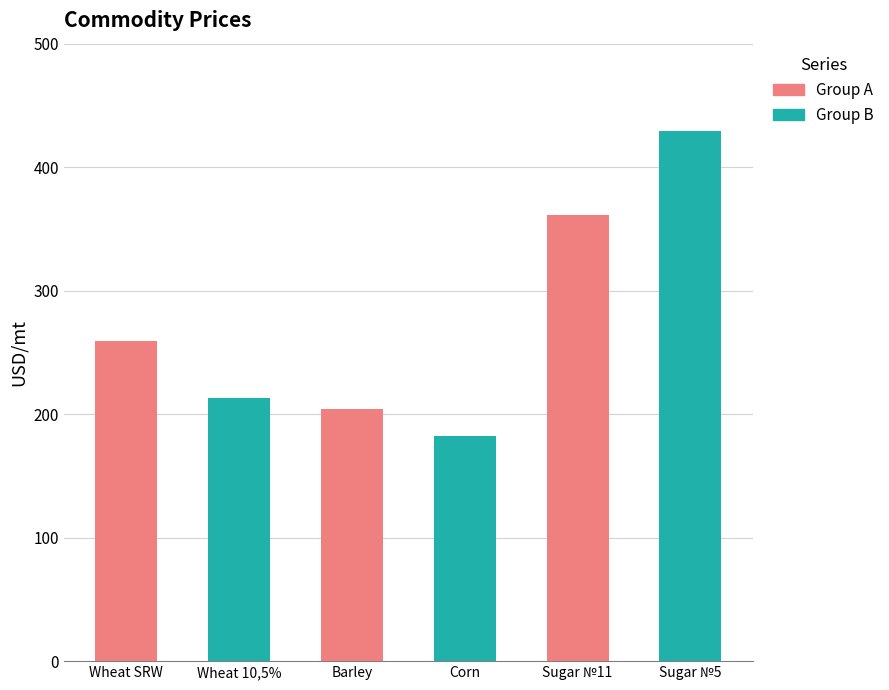

Count the number of categories in the chart.

6